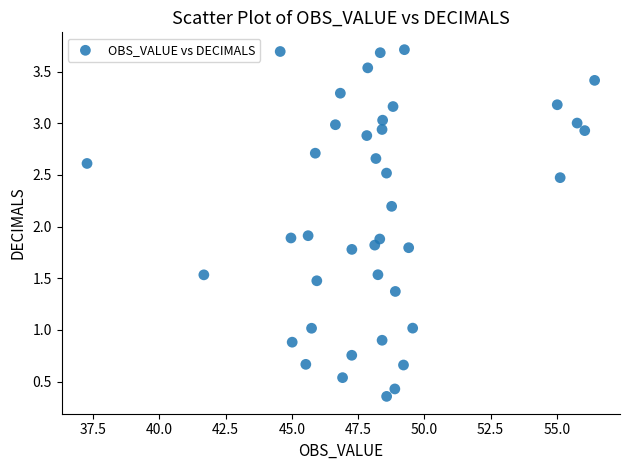

What is the range of X values (max minus min)?

19.2